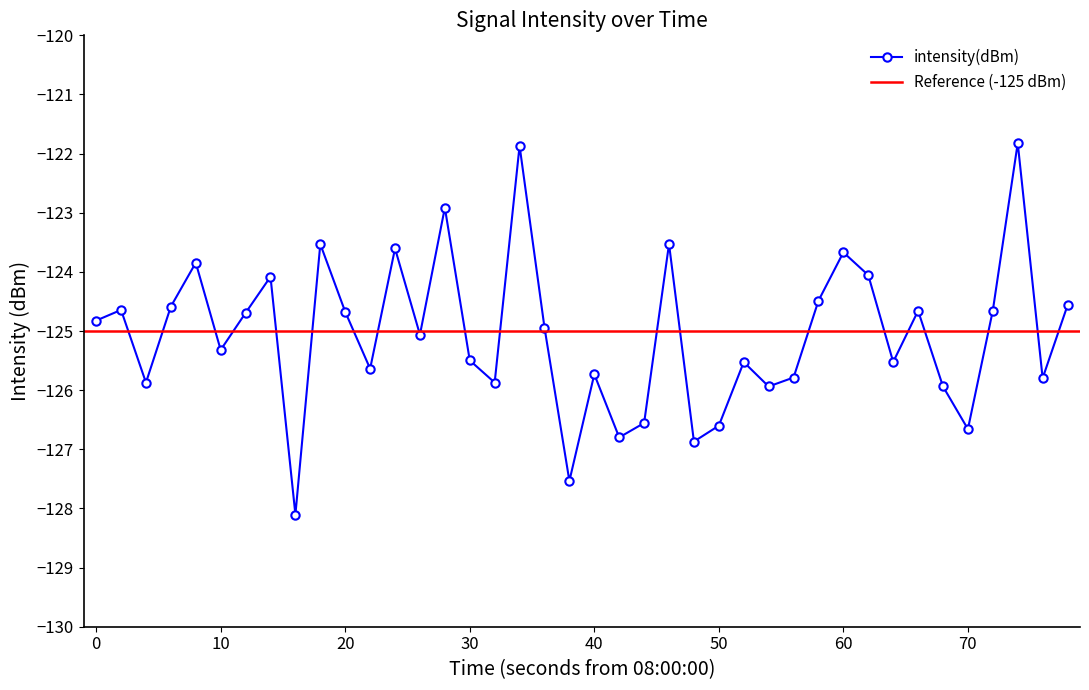

The value at 70 is -34.1. True or false?

False